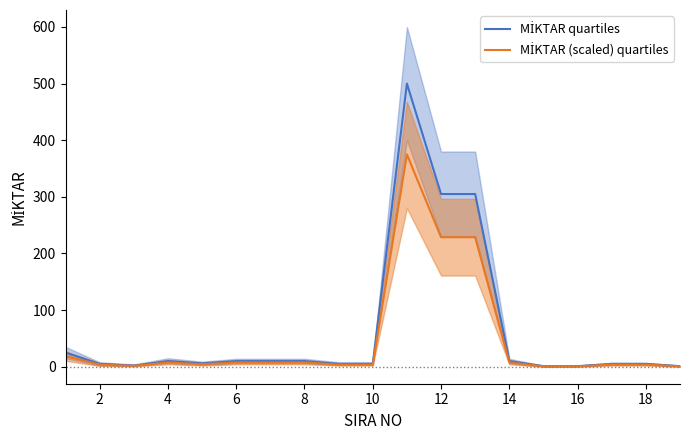

Which series has the largest total across all categories?

MİKTAR quartiles